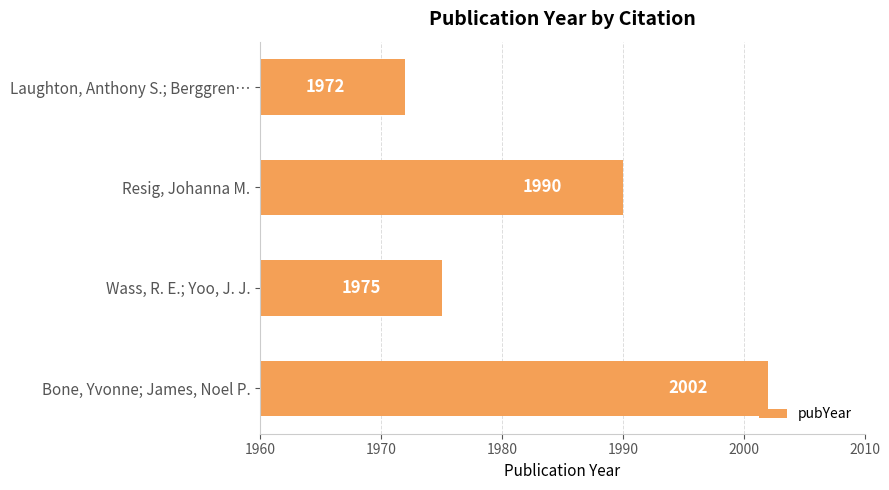

List the labels in order of value, smallest first.

Laughton, Anthony S.; Berggren…, Wass, R. E.; Yoo, J. J., Resig, Johanna M., Bone, Yvonne; James, Noel P.